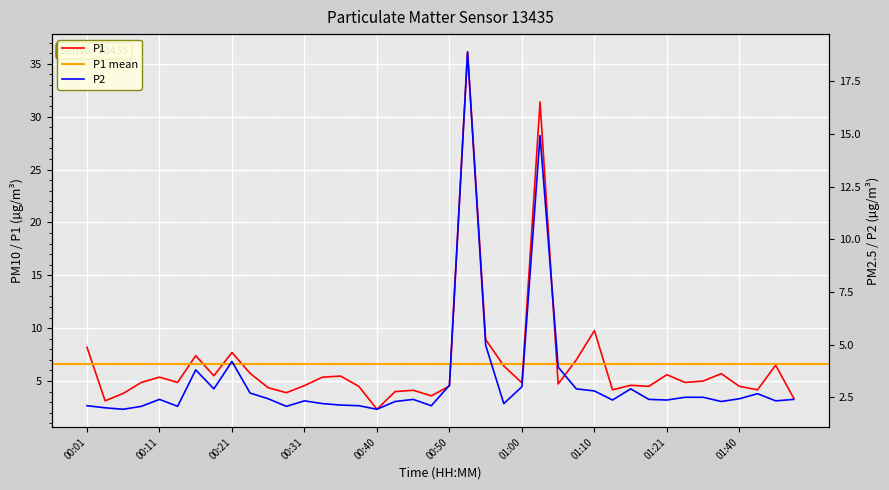

At which category does P2 reach its first local peak?

00:11